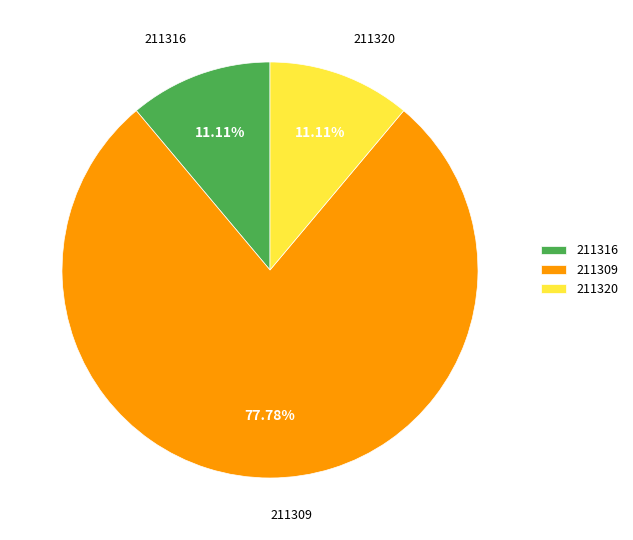

Combined, what portion of the pie is 211316 and 211309?

88.9%